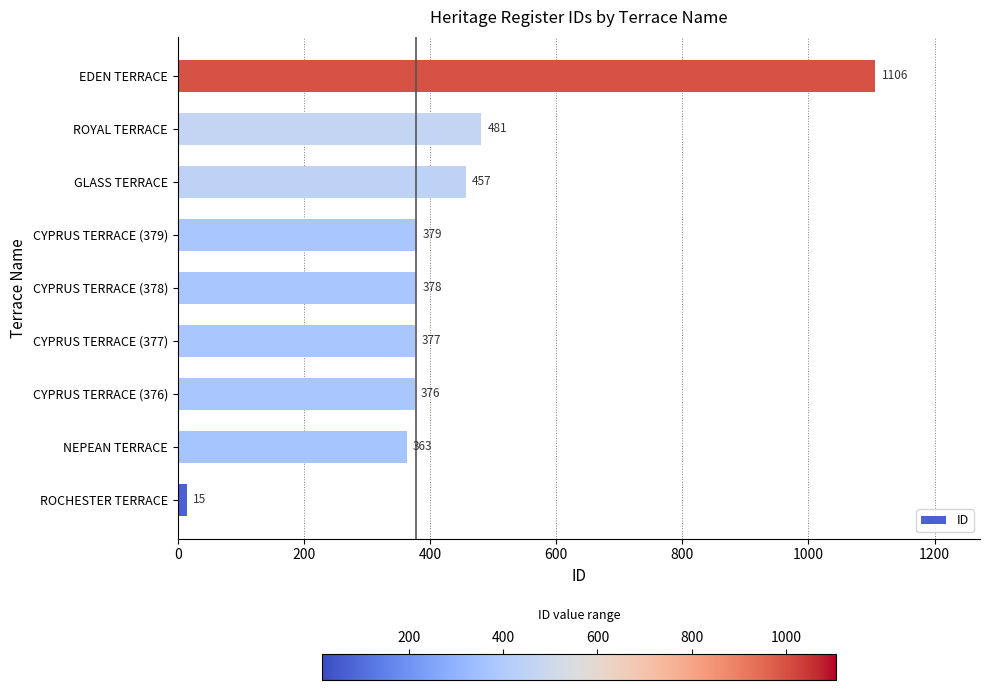

Rank the categories by value from highest to lowest.

EDEN TERRACE, ROYAL TERRACE, GLASS TERRACE, CYPRUS TERRACE (379), CYPRUS TERRACE (378), CYPRUS TERRACE (377), CYPRUS TERRACE (376), NEPEAN TERRACE, ROCHESTER TERRACE